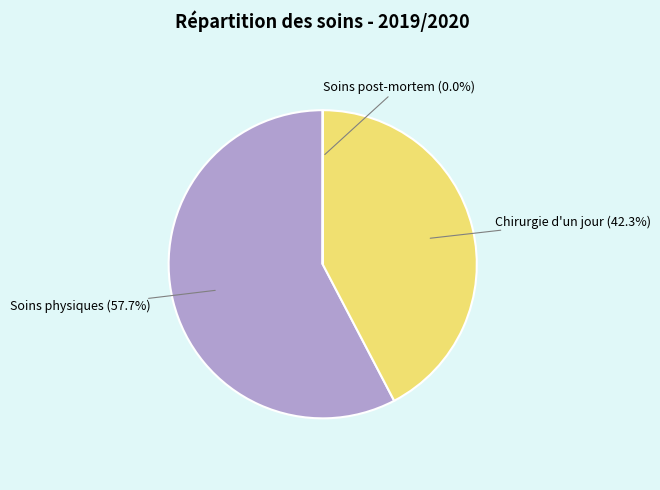

Does any single category account for the majority?

Yes